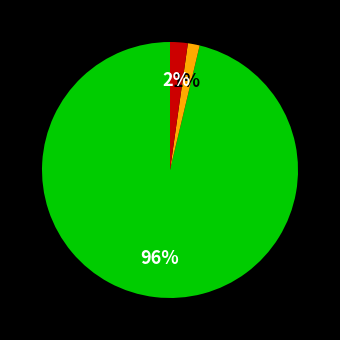

To the nearest percent, what is the average slice percentage?

33%